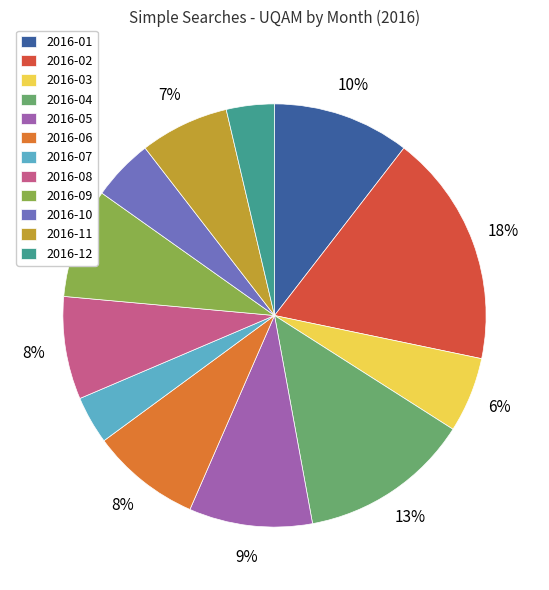

Is 2016-04 the majority of the pie?

No